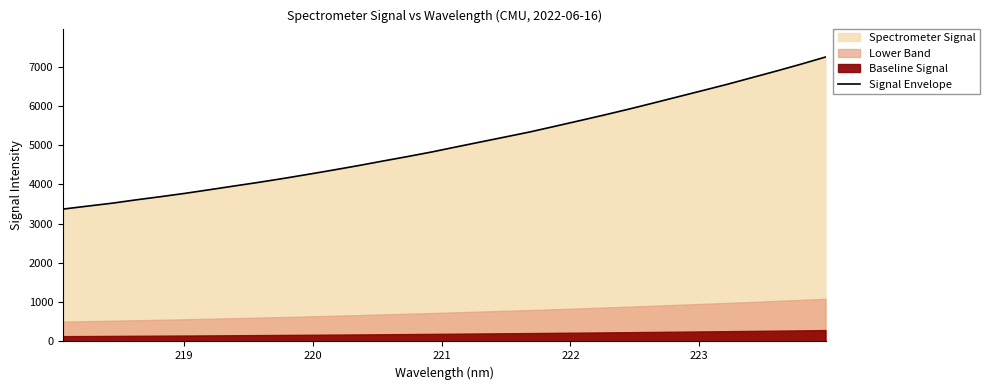

What is the lowest value of the Signal Envelope series?

3373.1